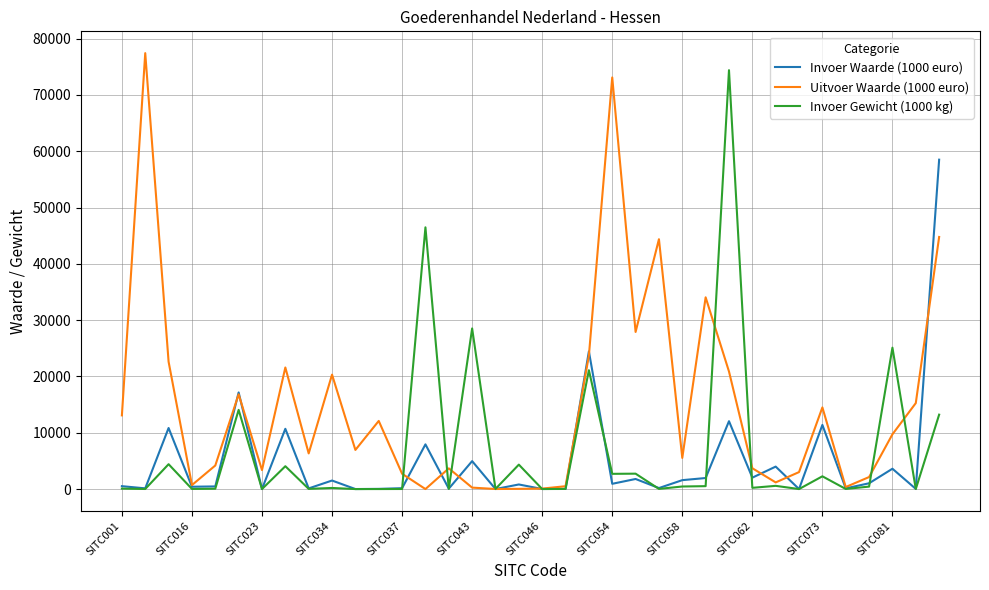

True or false: Invoer Waarde (1000 euro) has more than 0 interior local peaks.

True